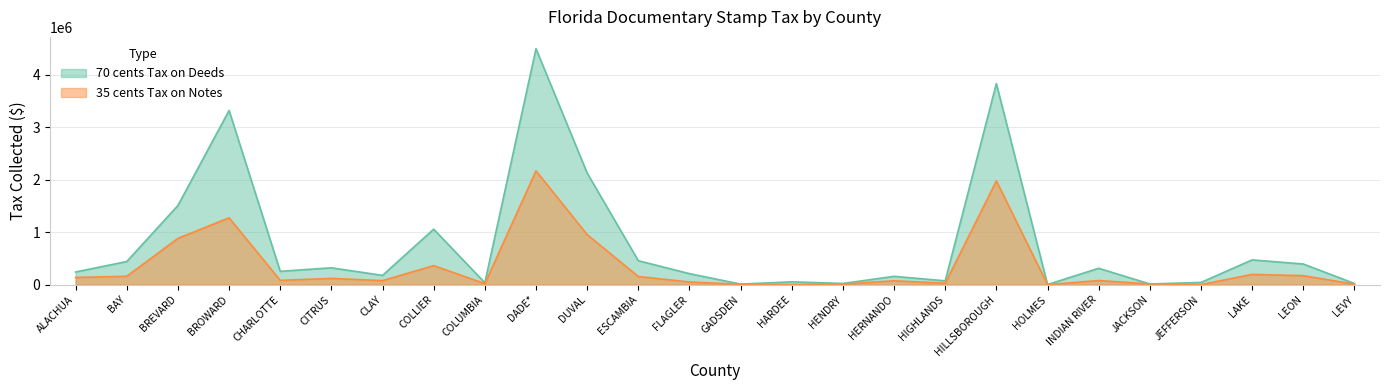

Rank the series by their maximum value, from highest to lowest.

70 cents Tax on Deeds, 35 cents Tax on Notes